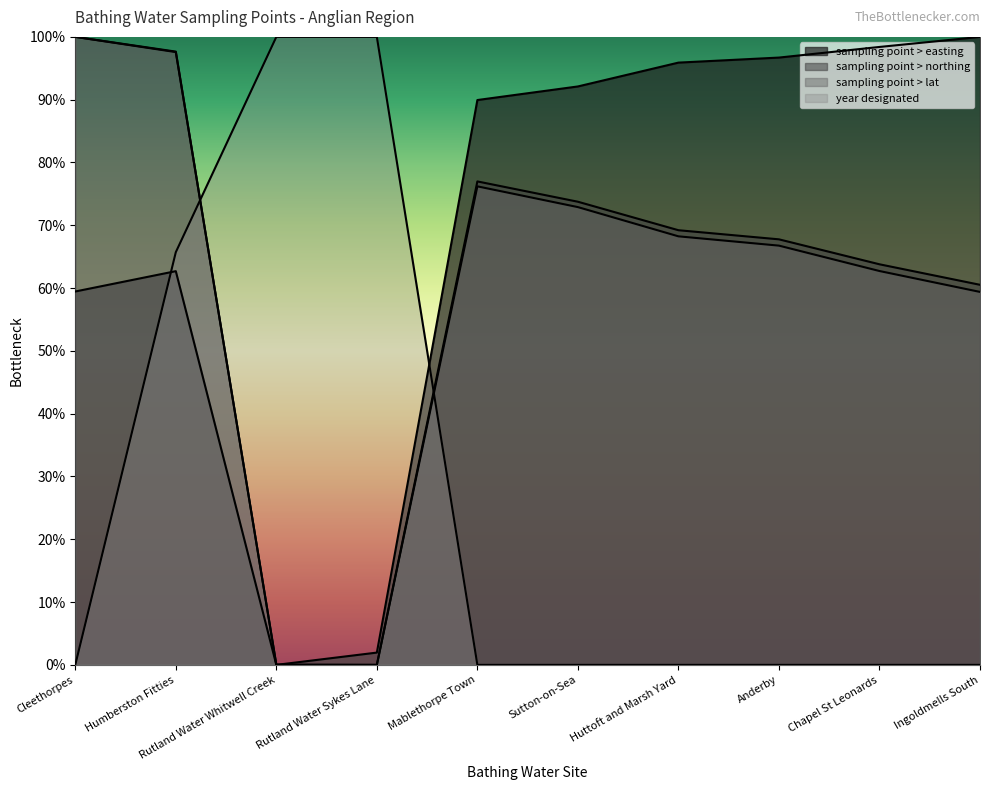

Which series has the largest range (max minus min)?

sampling point > northing